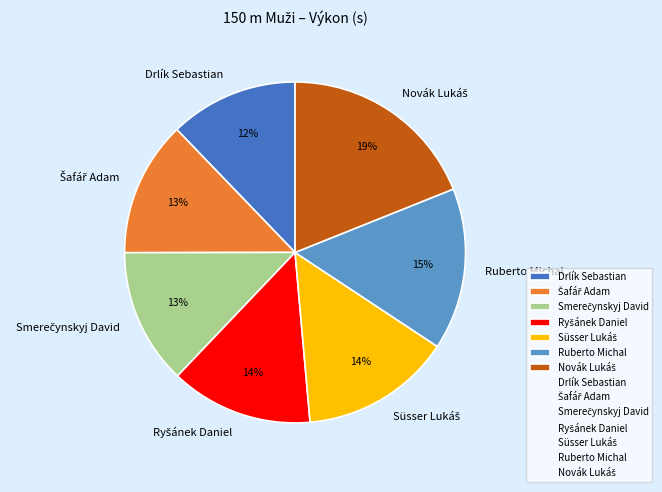

To the nearest percent, what is the average slice percentage?

14%